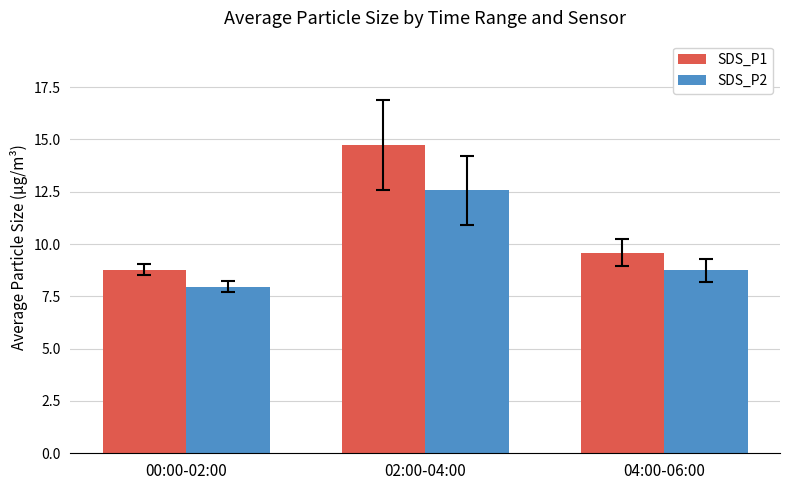

Between 00:00-02:00 and 02:00-04:00, which series saw the biggest shift?

SDS_P1